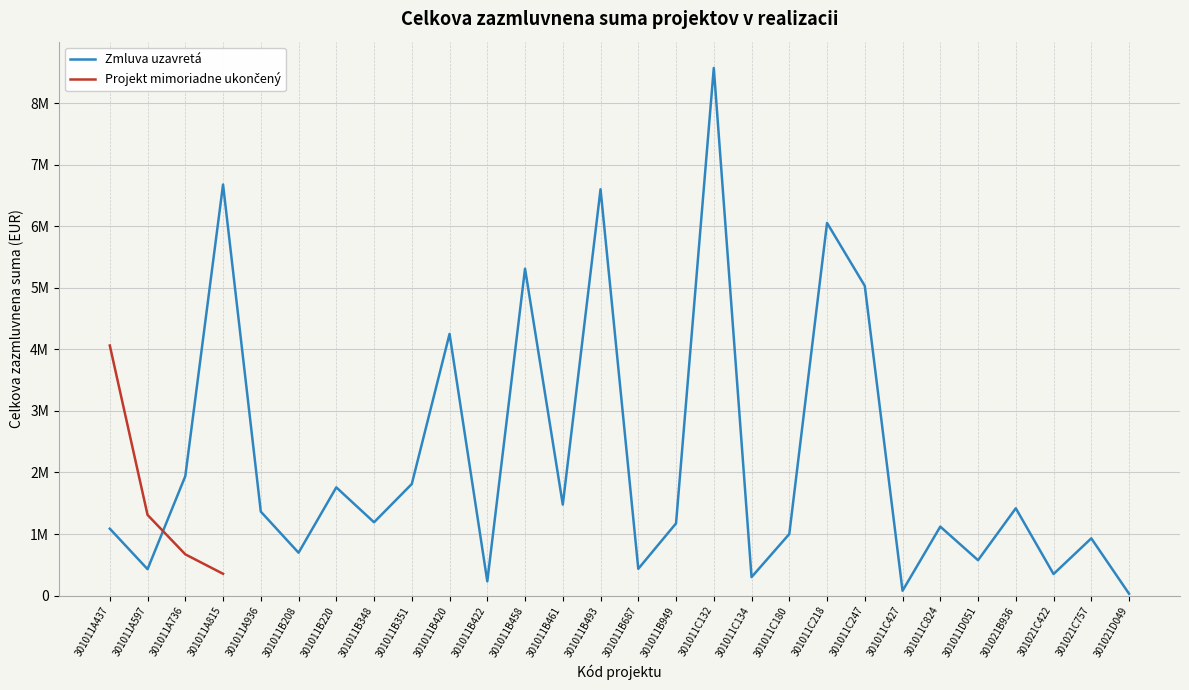

Is it true that Zmluva uzavretá equals 1543415.3 at 301021C757?

False